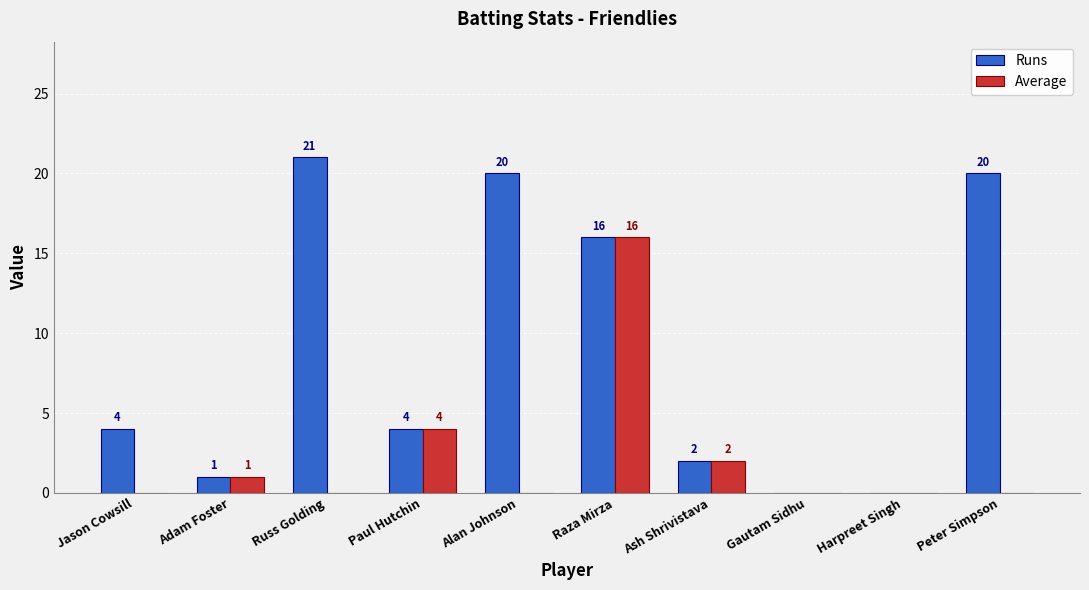

Which label corresponds to the largest value in the chart?

Russ Golding